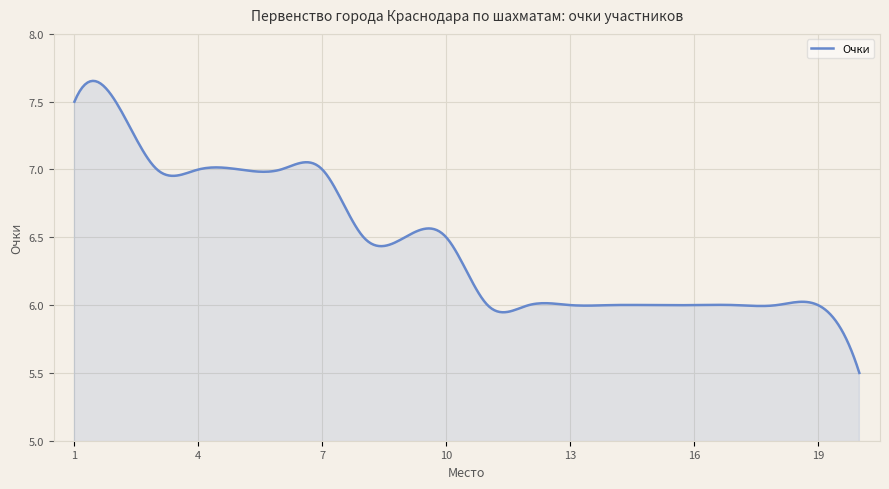

What is the smallest value displayed?

5.5